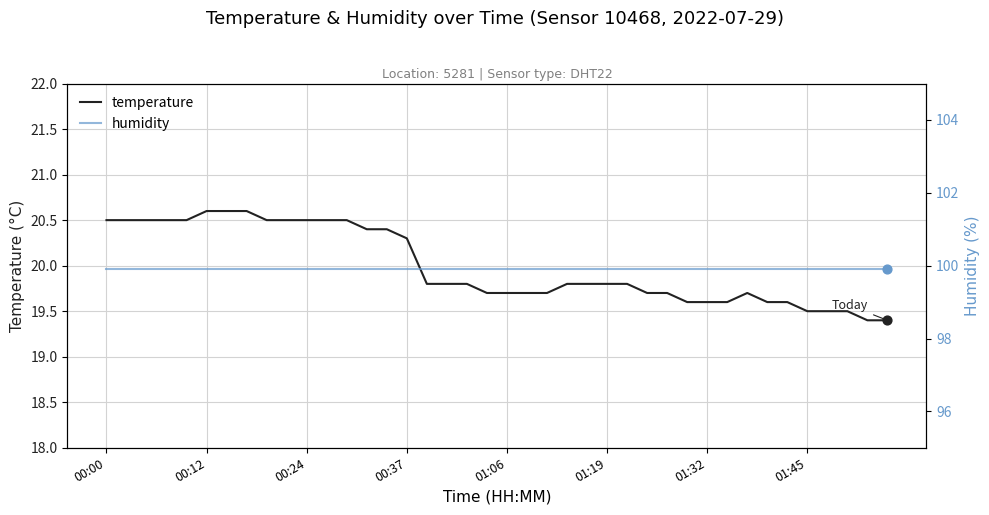

Which series has the largest Y range (max minus min)?

temperature